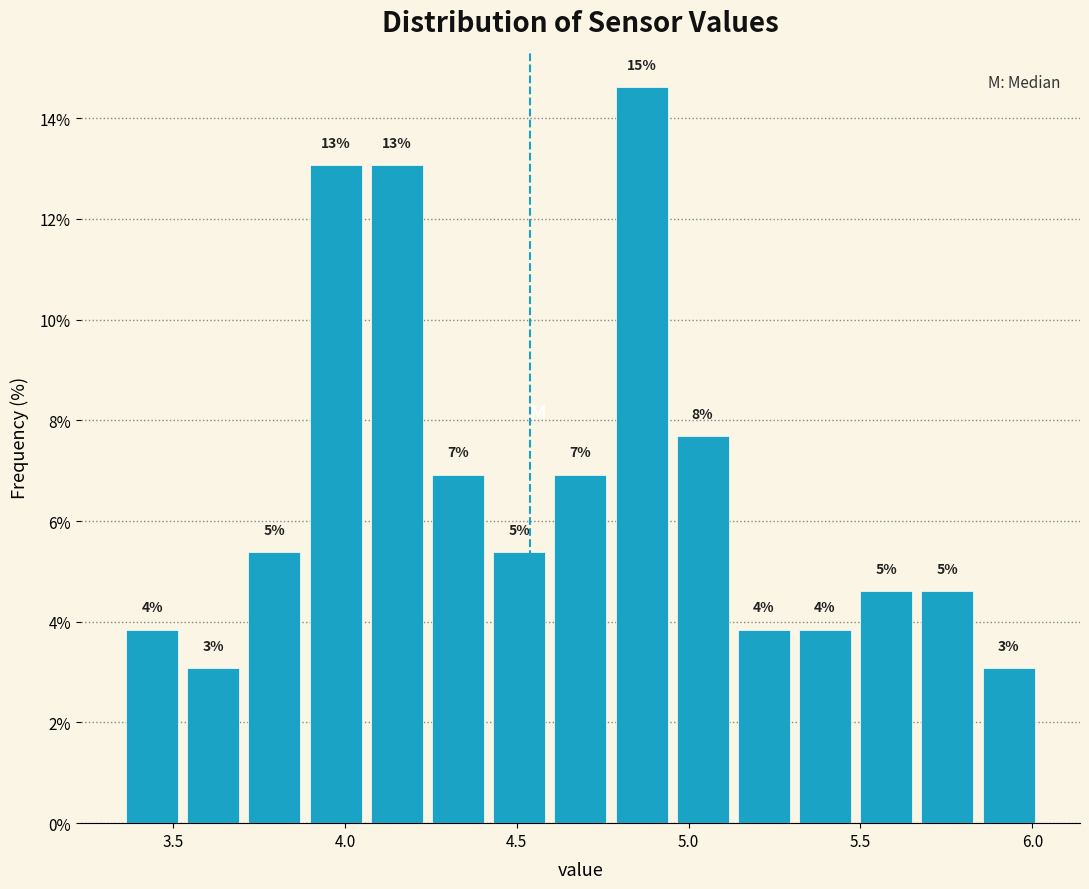

Around what value on the x-axis is the tallest bar? Give the approximate position of its centre, as read against the axis.

4.85